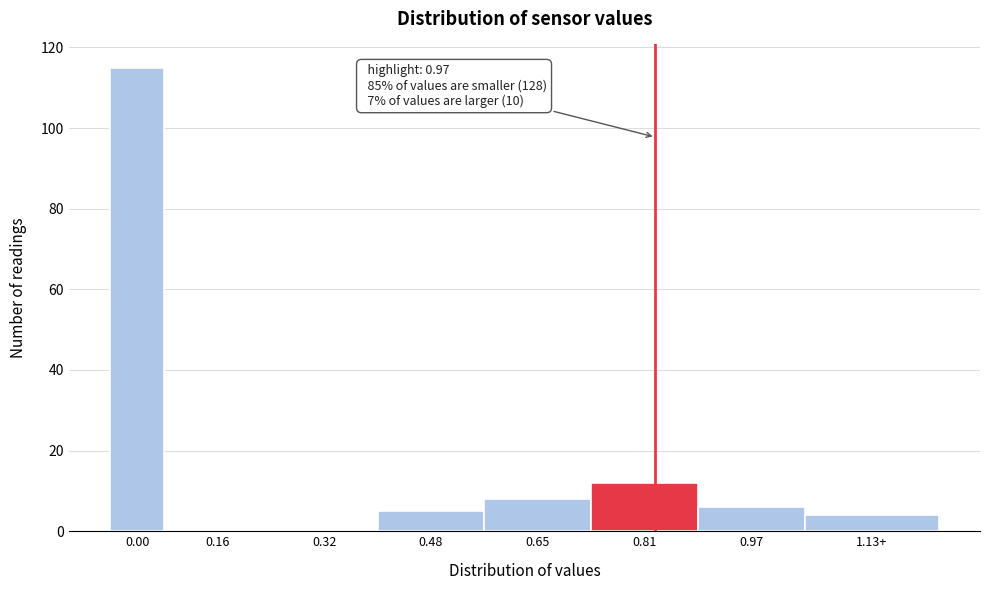

Reading left to right, list all the values displayed in this chart.

0.00=115	0.16=0	0.32=0	0.48=5	0.65=8	0.81=12	0.97=6	1.13+=4